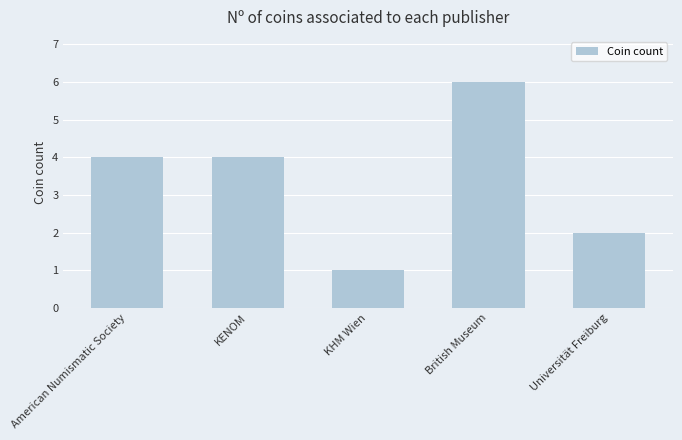

True or false: the data shows 6 at American Numismatic Society.

False